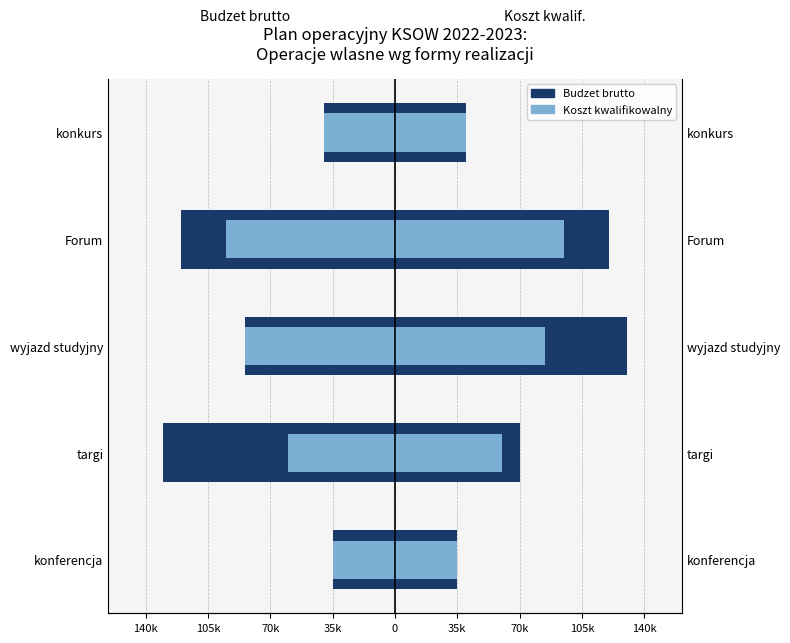

Is the value of Koszt kwalifikowalny at konkurs greater than the value of Budzet brutto at konferencja?

No